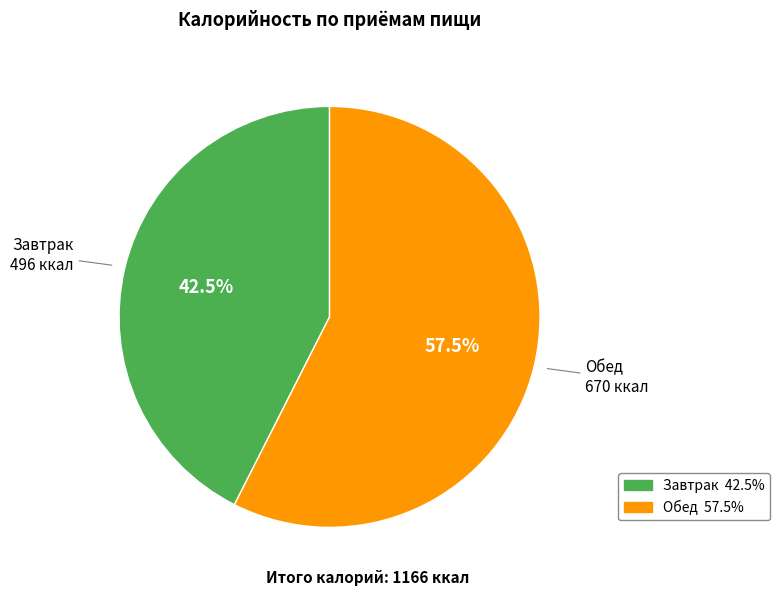

To the nearest percent, what is the combined percentage of Завтрак and Обед?

100%